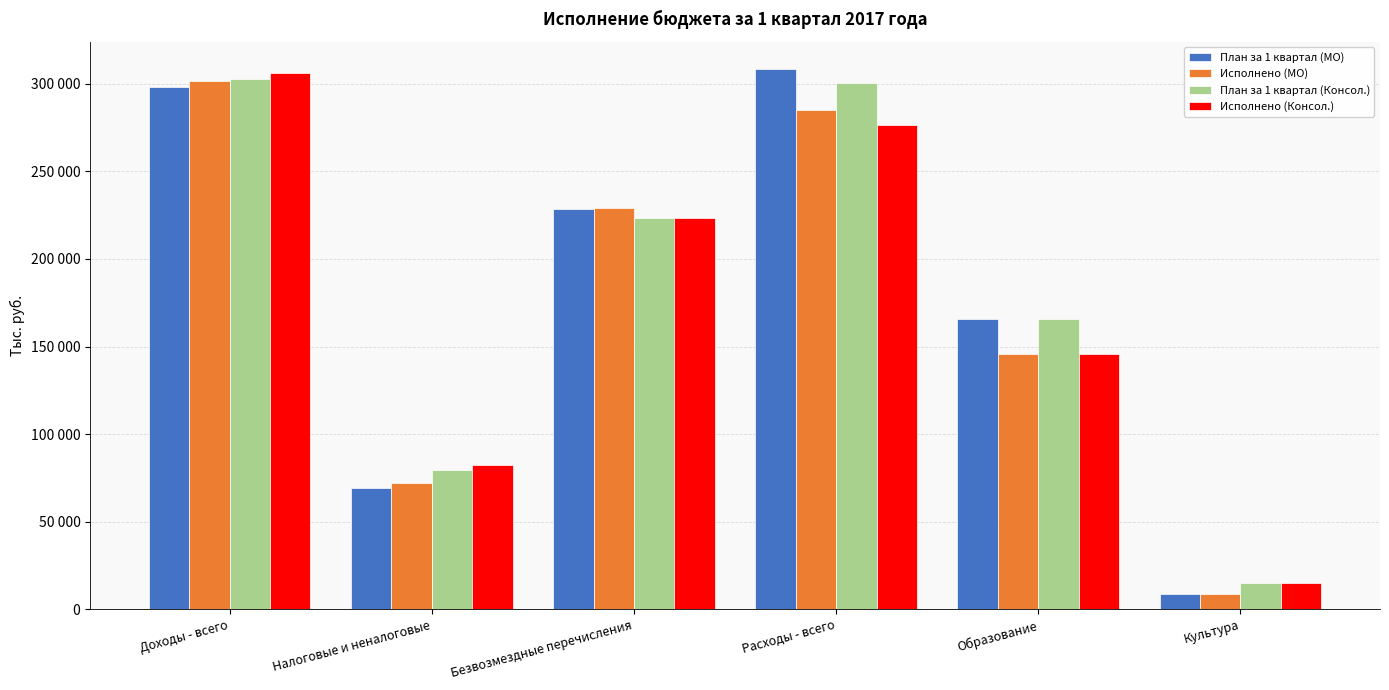

What is the difference between the maximum and second lowest values in the Исполнено (Консол.) series?

223589.7